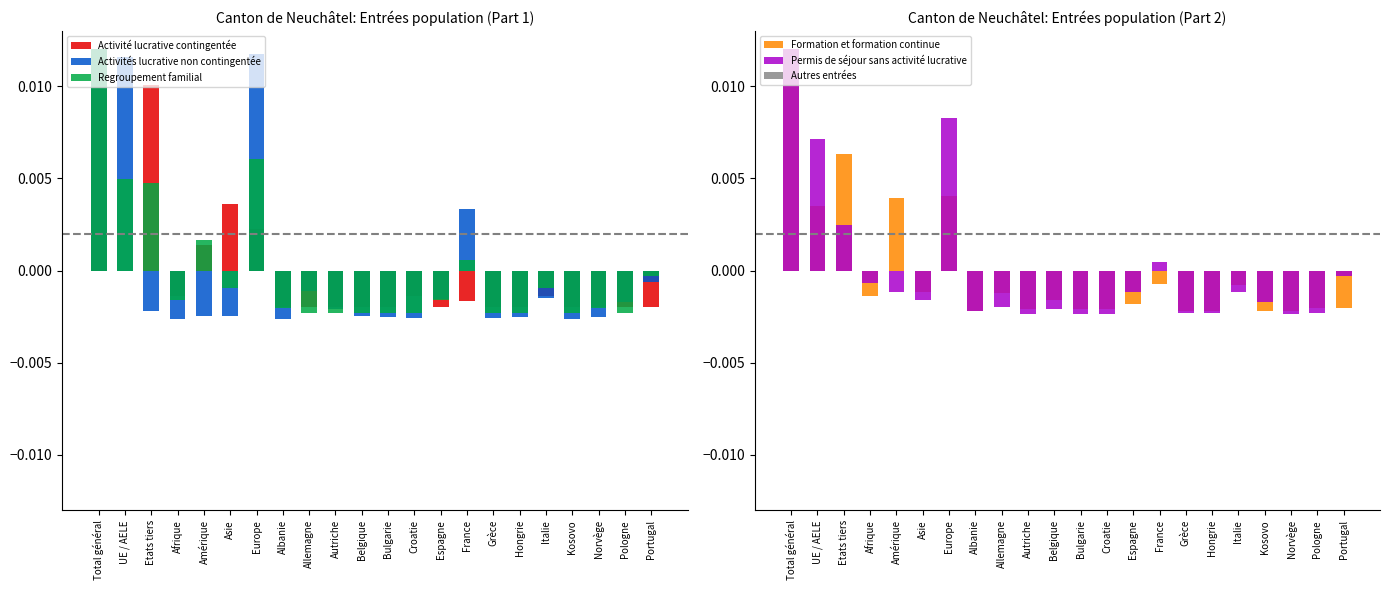

Which category has the highest value across all series?

Total général